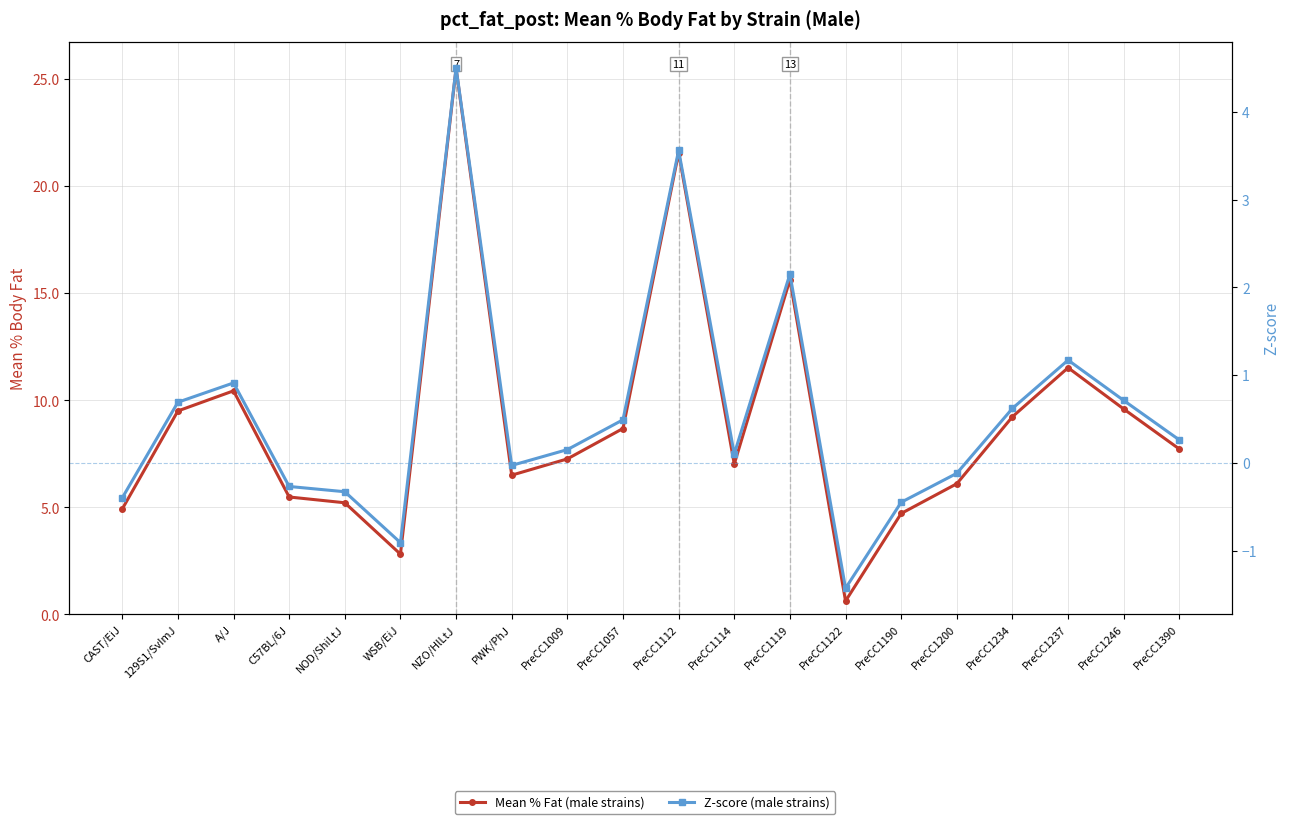

What is the maximum value for Z-score (male strains)?

4.5